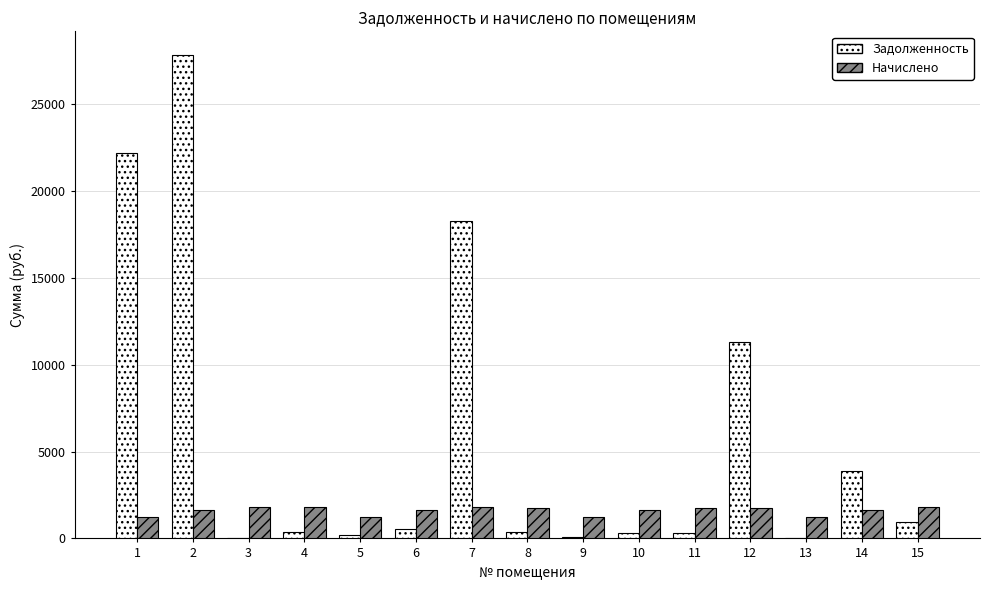

What is the total value across all series at 3?

1790.1